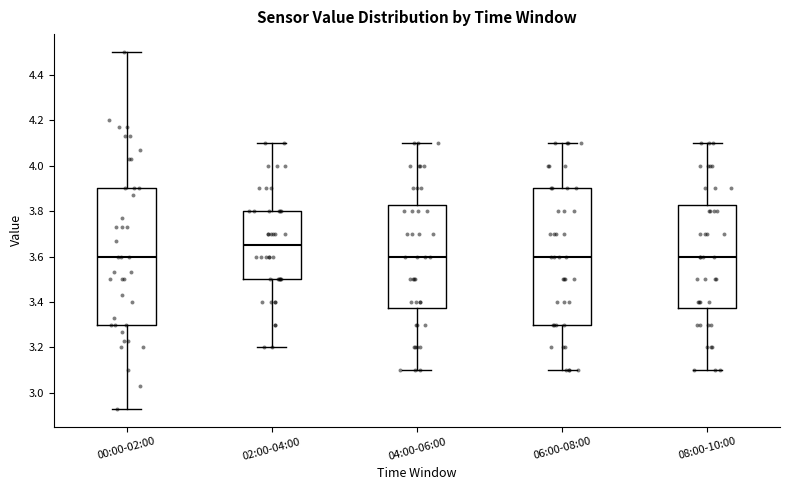

Which box has the highest median line?

02:00-04:00